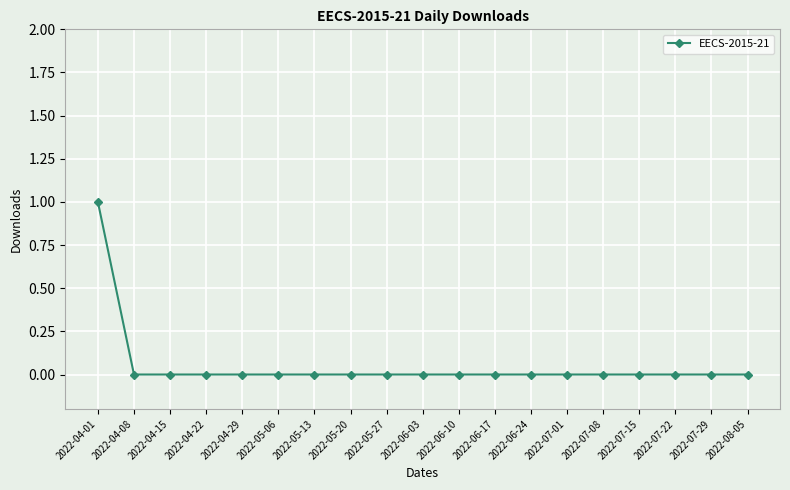

How many data points does each series have?

19